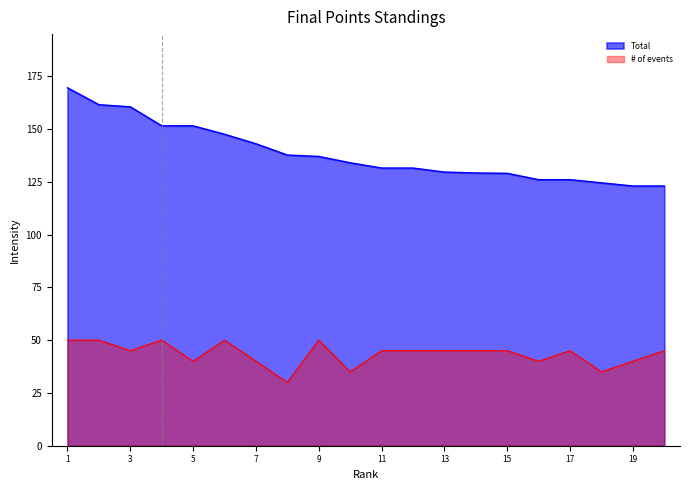

What is the spread (max minus min) of values at 17?

81.0